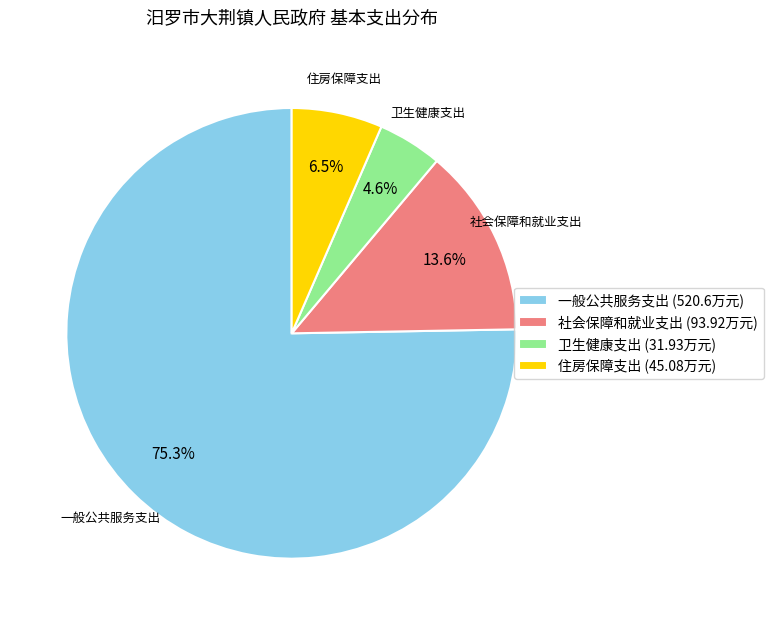

Is there any slice that represents more than half of the pie?

Yes